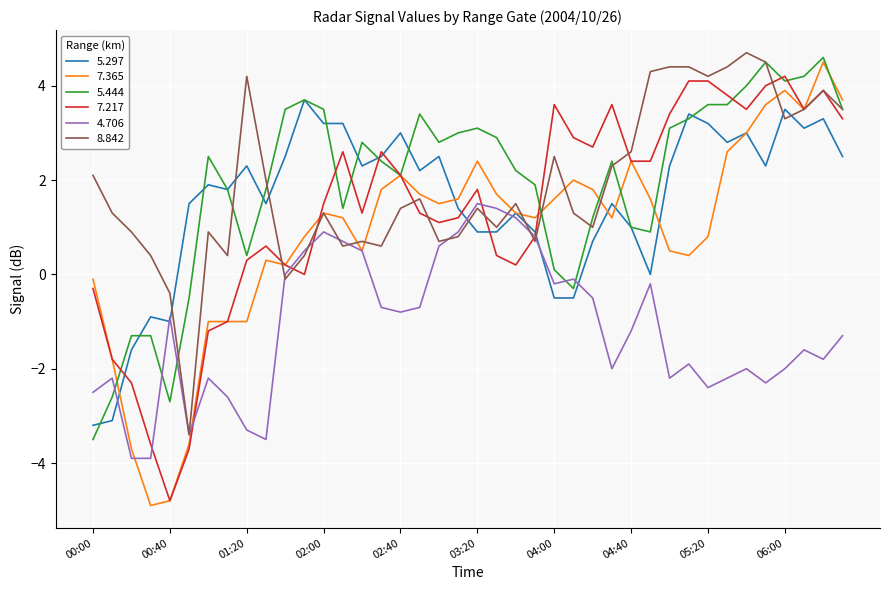

What is the maximum value for 5.297?

3.7